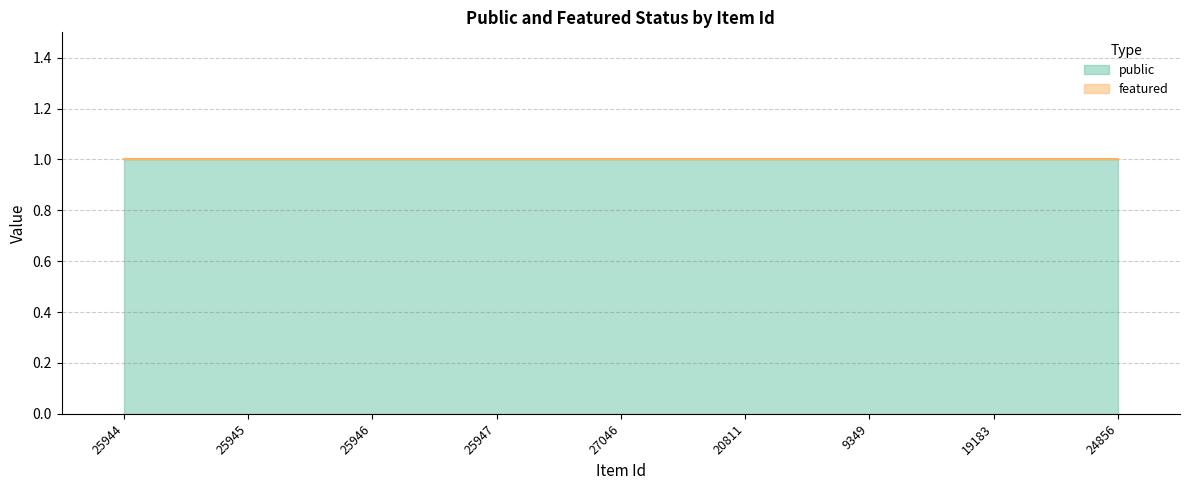

At which category is the sum across all series the highest?

25944